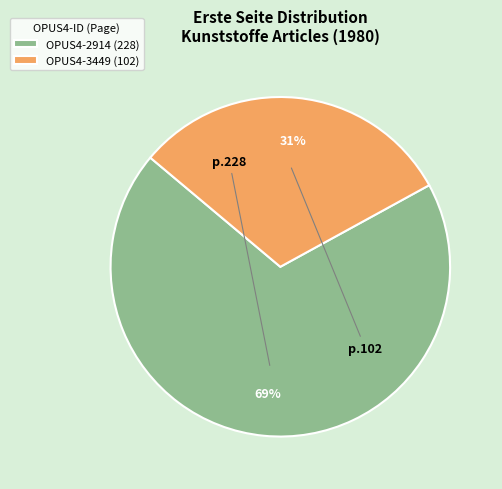

Which category has the biggest portion of the pie?

OPUS4-2914